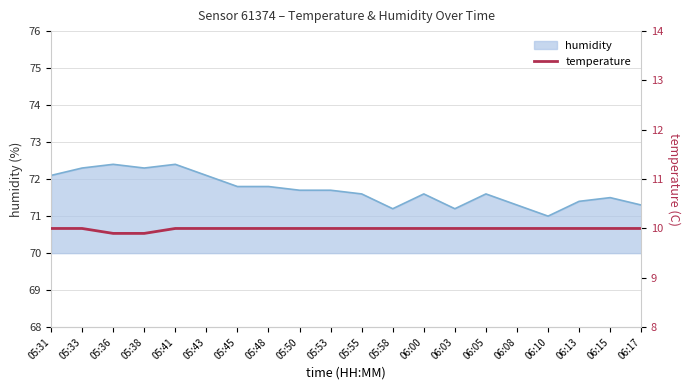

Reading left to right, what are all the values shown in this chart?

10.0	10.0	9.9	9.9	10.0	10.0	10.0	10.0	10.0	10.0	10.0	10.0	10.0	10.0	10.0	10.0	10.0	10.0	10.0	10.0